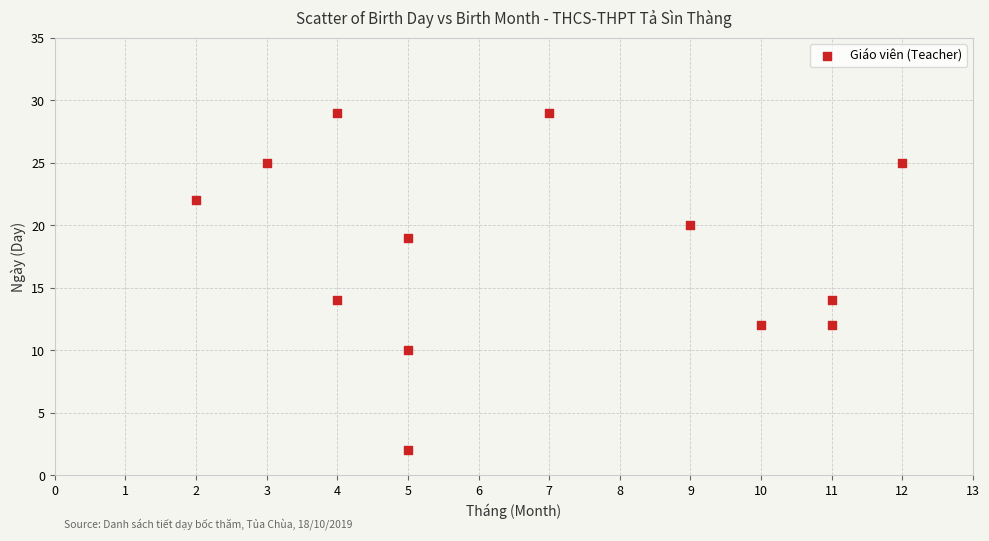

What is the range of X values (max minus min)?

10